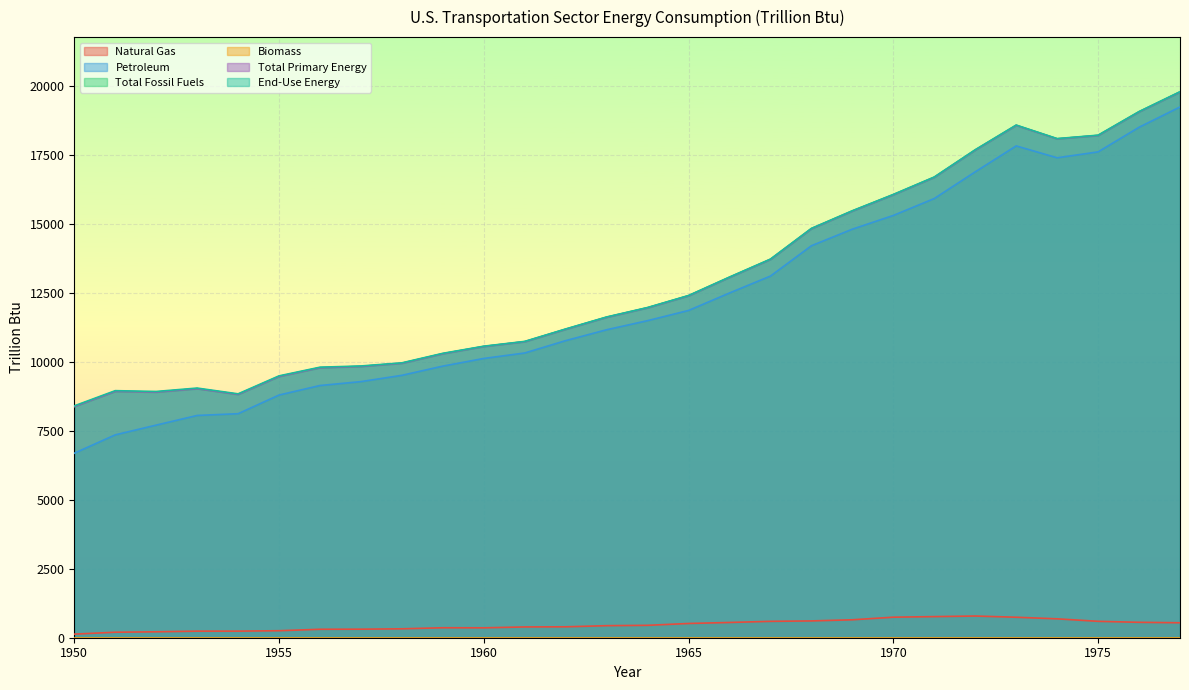

Reading right to left, transcribe all the data shown in this chart.

Natural Gas: 1977=542.8	1976=558.7	1975=594.6	1974=684.8	1973=742.7	1972=786.8	1971=765.6	1970=744.6	1969=650.5	1968=609.3	1967=594.2	1966=553.0	1965=516.5	1964=449.5	1963=436.9	1962=395.9	1961=390.8	1960=359.2	1959=361.6	1958=323.1	1957=309.7	1956=306.3	1955=253.8	1954=238.7	1953=238.4	1952=214.5	1951=199.2	1950=129.9
Petroleum: 1977=19243.3	1976=18507.7	1975=17615.4	1974=17400.6	1973=17831.9	1972=16891.7	1971=15924.1	1970=15310.5	1969=14813.4	1968=14212.0	1967=13112.8	1966=12499.8	1965=11866.2	1964=11496.4	1963=11166.7	1962=10772.2	1961=10324.0	1960=10125.4	1959=9848.2	1958=9513.7	1957=9285.7	1956=9144.2	1955=8799.4	1954=8122.5	1953=8058.7	1952=7708.4	1951=7355.6	1950=6689.5
Total Fossil Fuels: 1977=19786.3	1976=19066.7	1975=18210.5	1974=18087.2	1973=18577.3	1972=17682.2	1971=16694.4	1970=16061.9	1969=15471.3	1968=14831.3	1967=13718.2	1966=13067.6	1965=12398.7	1964=11963.3	1963=11620.1	1962=11184.9	1961=10733.8	1960=10559.6	1959=10297.6	1958=9952.0	1957=9836.7	1956=9790.3	1955=9474.4	1954=8822.6	1953=9030.1	1952=8906.9	1951=8933.5	1950=8383.4
Total Primary Energy: 1977=19786.3	1976=19066.7	1975=18210.5	1974=18087.2	1973=18577.3	1972=17682.2	1971=16694.4	1970=16061.9	1969=15471.3	1968=14831.3	1967=13718.2	1966=13067.6	1965=12398.7	1964=11963.3	1963=11620.1	1962=11184.9	1961=10733.8	1960=10559.6	1959=10297.6	1958=9952.0	1957=9836.7	1956=9790.3	1955=9474.4	1954=8822.6	1953=9030.1	1952=8906.9	1951=8933.5	1950=8383.4
End-Use Energy: 1977=19796.7	1976=19076.8	1975=18220.7	1974=18097.0	1973=18587.8	1972=17692.6	1971=16704.9	1970=16072.6	1969=15481.7	1968=14841.5	1967=13728.3	1966=13077.2	1965=12408.7	1964=11973.3	1963=11630.0	1962=11195.1	1961=10744.1	1960=10570.1	1959=10312.1	1958=9966.5	1957=9852.9	1956=9808.9	1955=9494.3	1954=8842.6	1953=9052.0	1952=8928.7	1951=8957.6	1950=8406.6